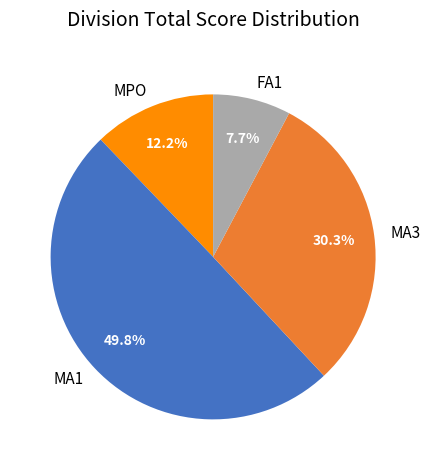

To the nearest percent, what is the difference between the MPO and MA3 slice percentages?

18%